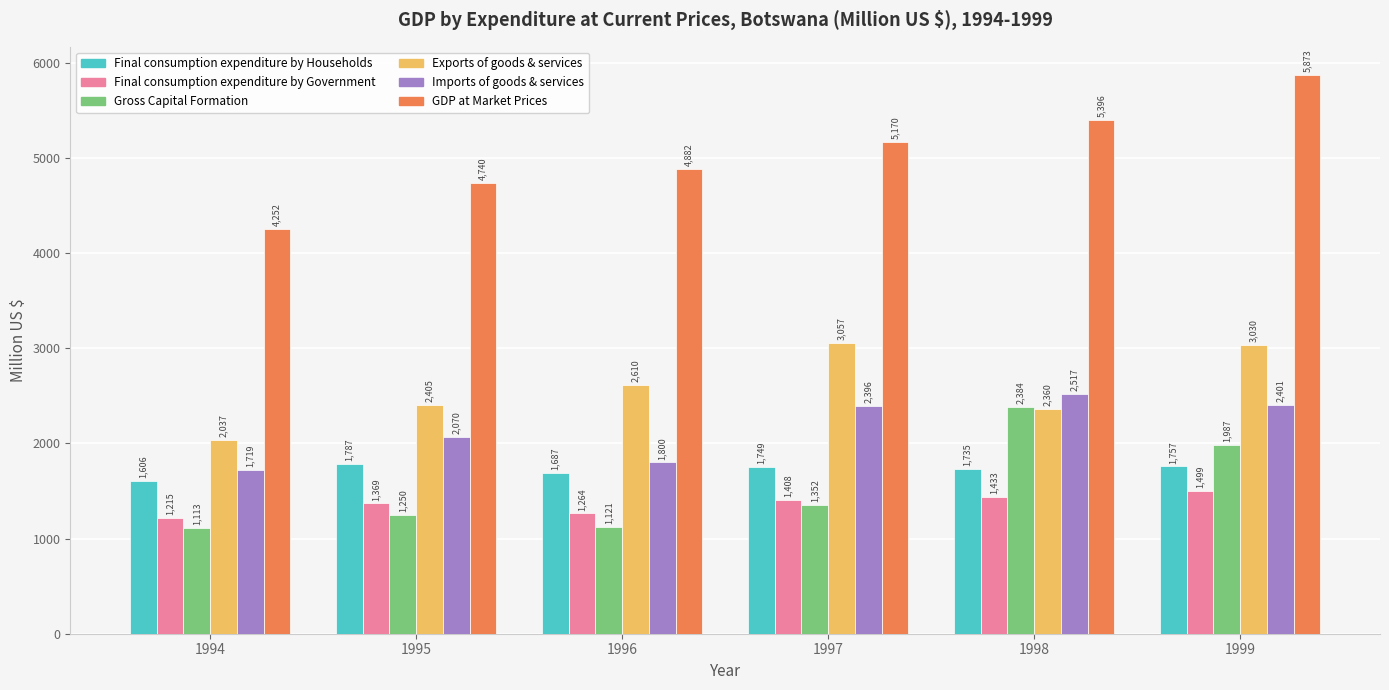

Count the number of categories in the chart.

6